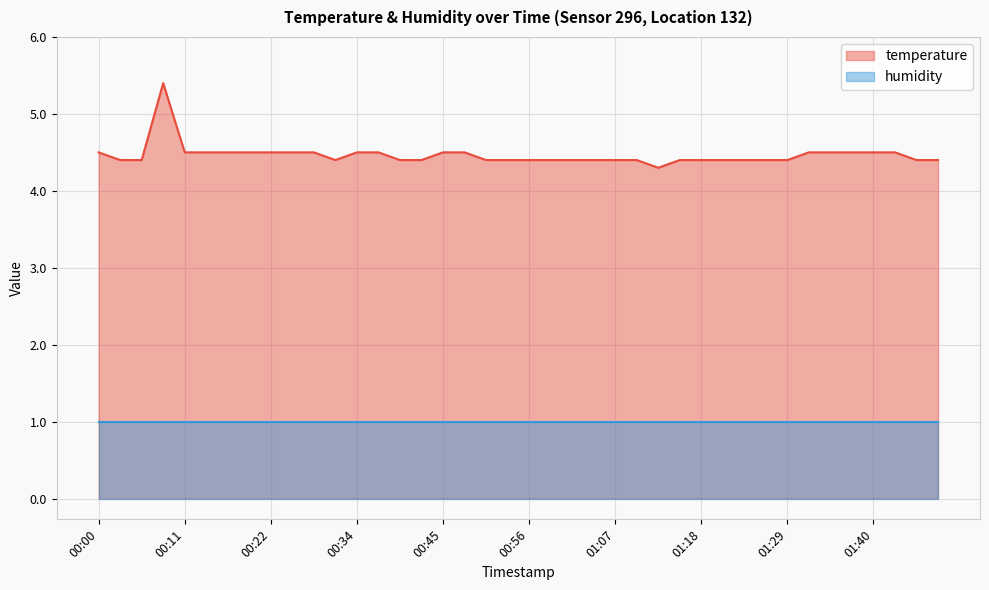

What is the smallest value displayed?

1.0